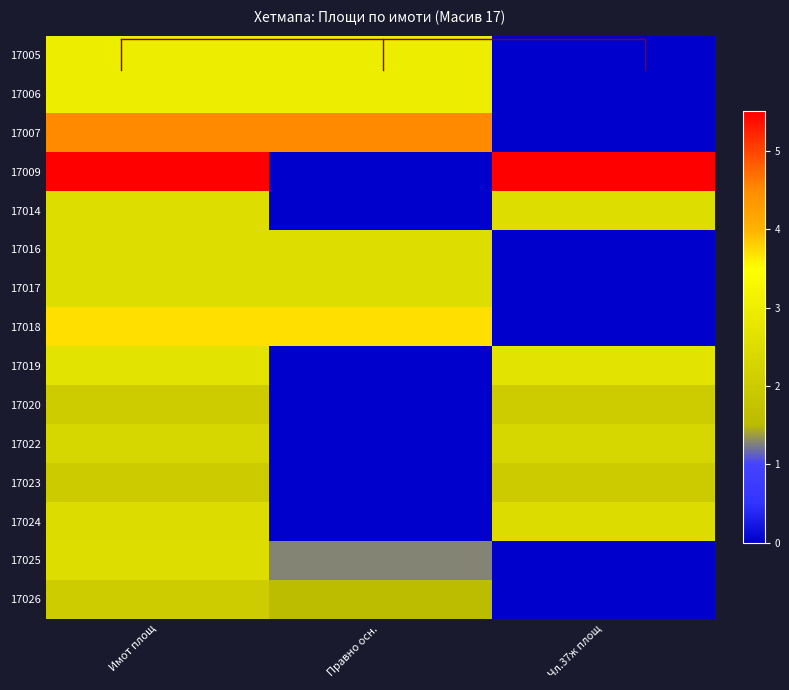

Between Имот площ and Чл.37ж площ, which is larger?

Имот площ